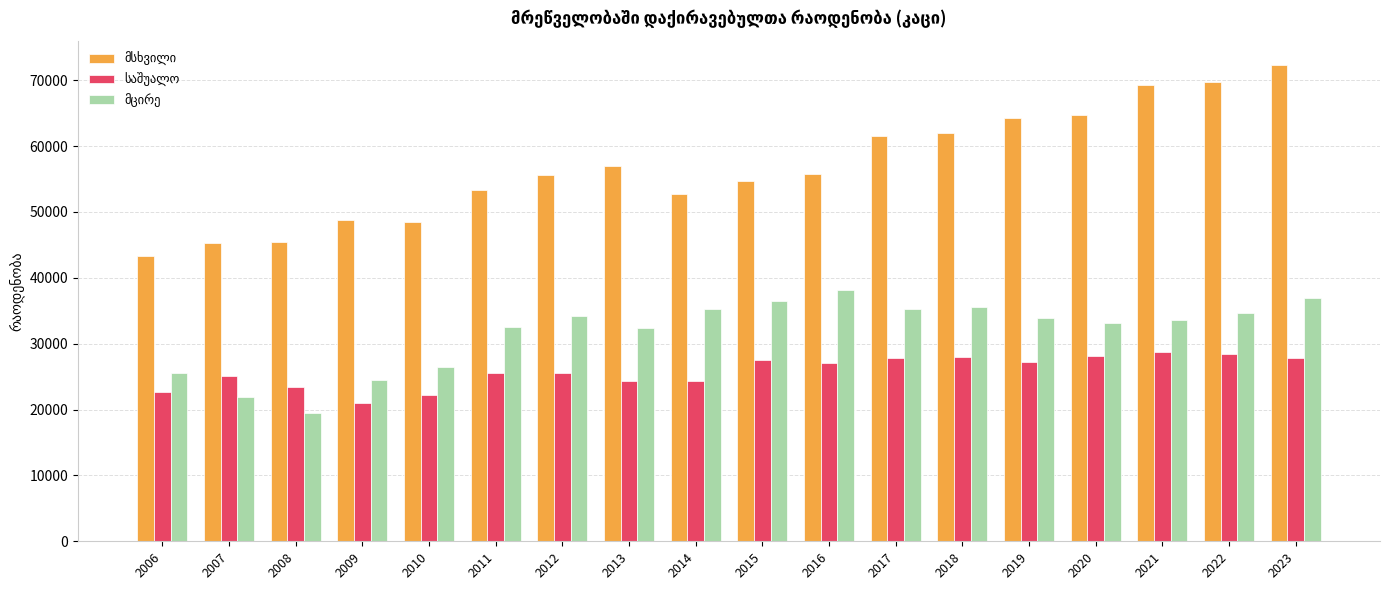

How many groups of bars are there?

18